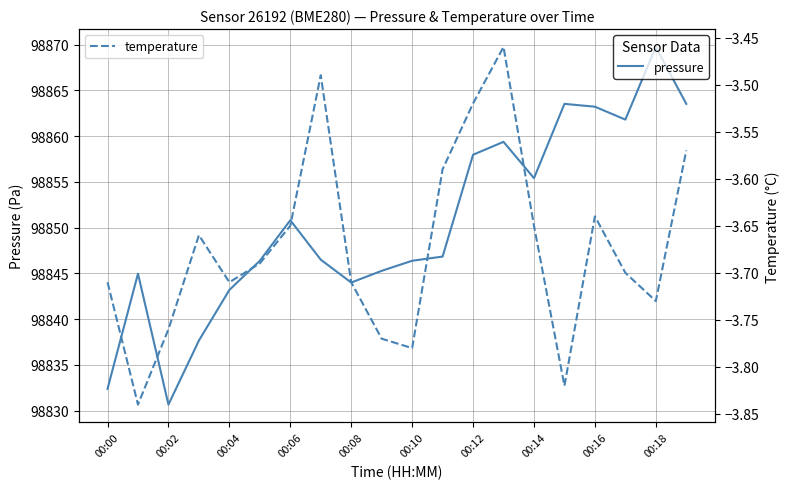

At which category does pressure reach its first local valley?

00:02